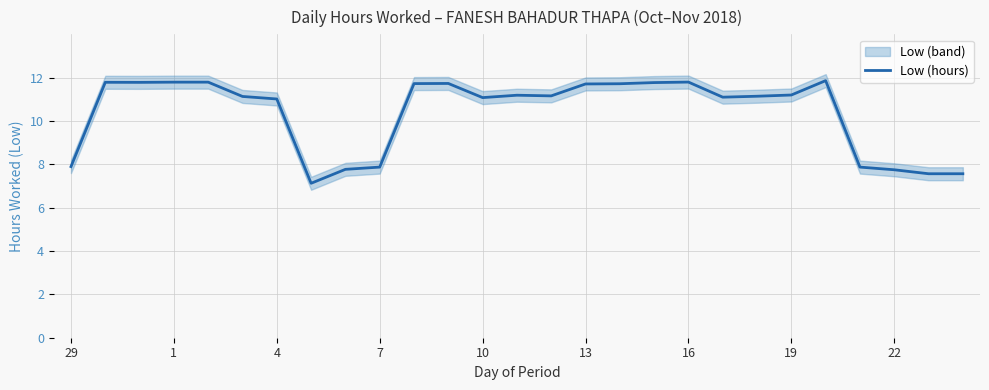

The Low (hours) series shows 7.8 at 22. True or false?

True